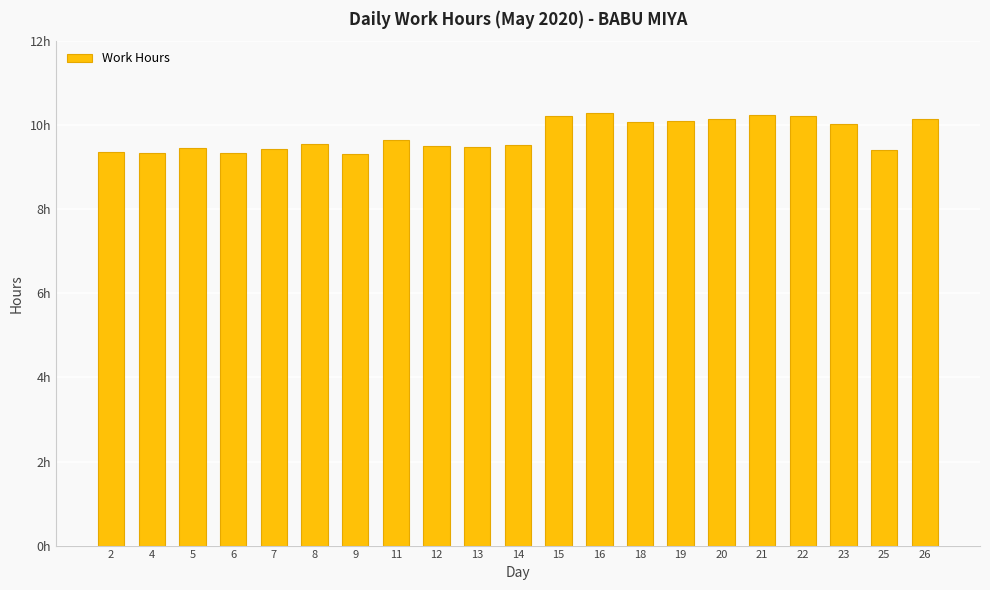

What is the sum of the values at 13 and 7?

18.9